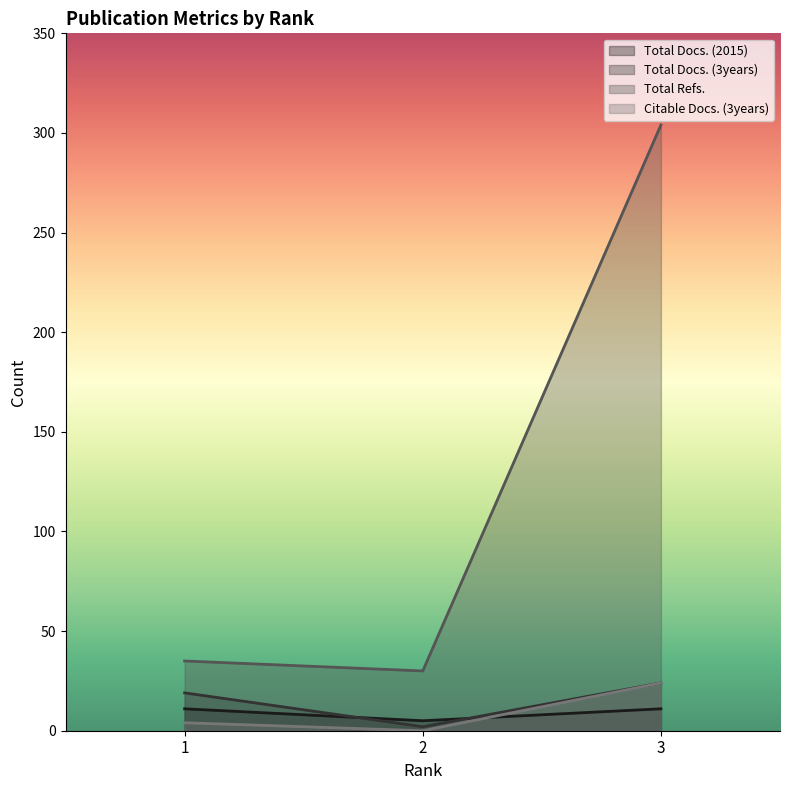

Reading left to right, extract all data points from this chart.

Total Docs. (2015): 11	5	11
Total Docs. (3years): 19	2	24
Total Refs.: 35	30	304
Citable Docs. (3years): 4	0	24